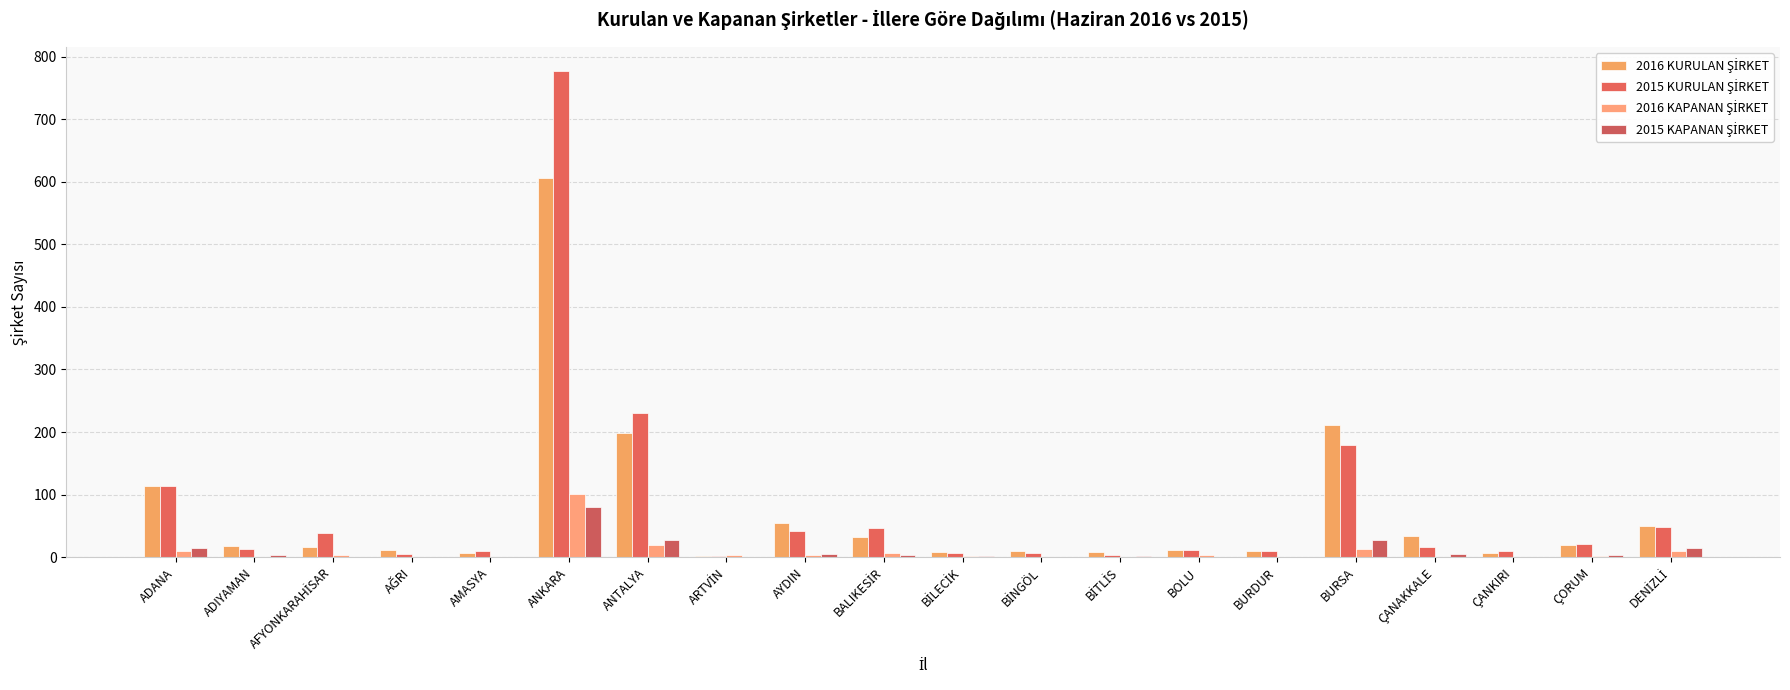

At which category is the sum across all series the highest?

ANKARA